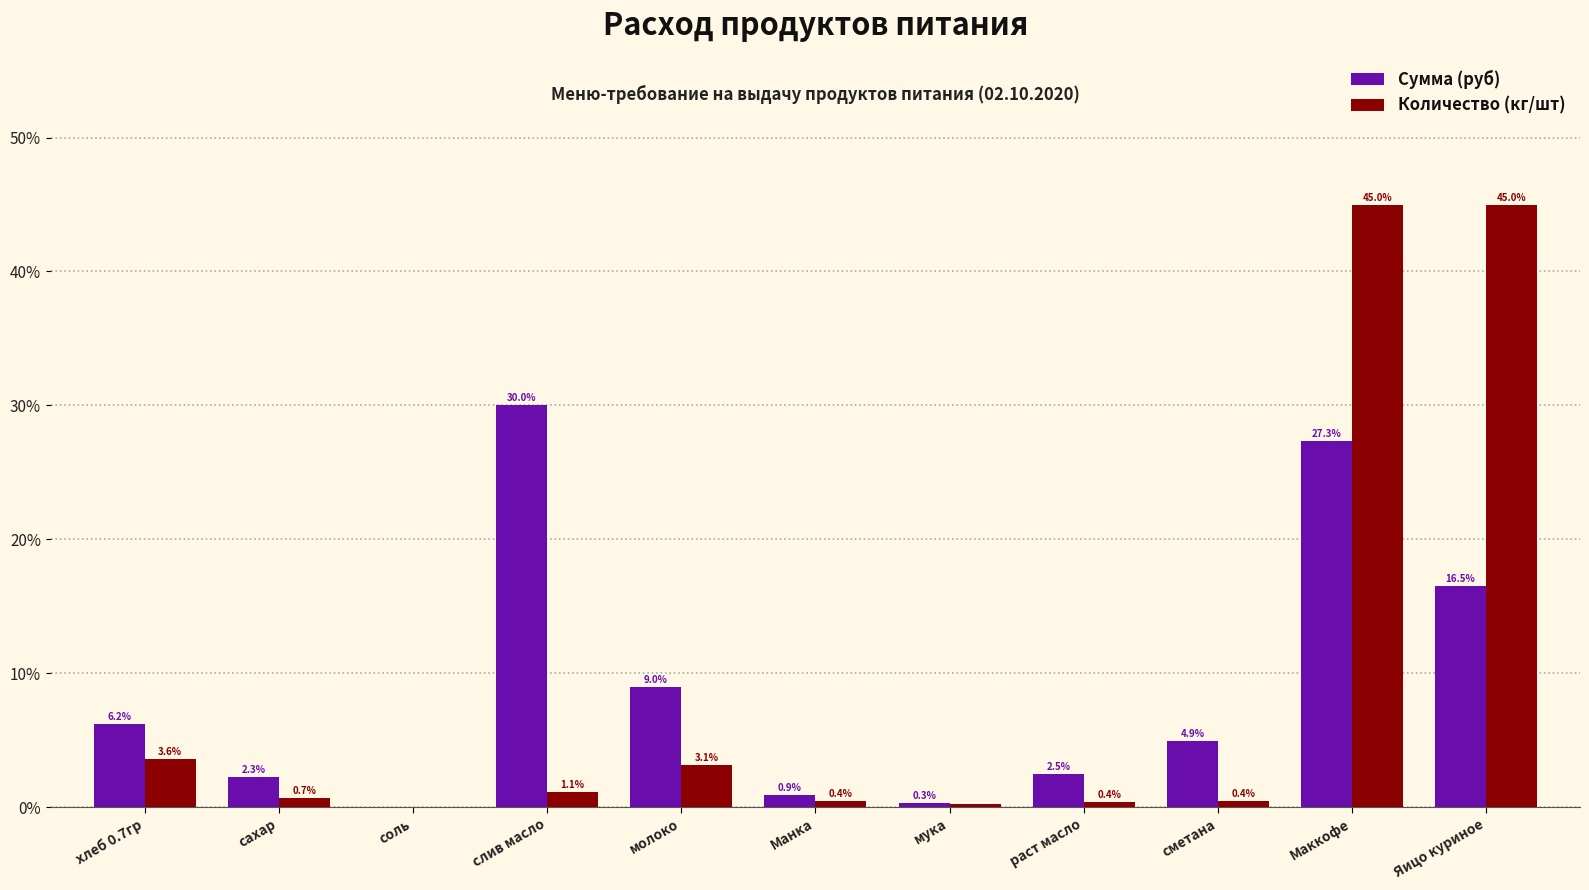

What is the highest value of the Сумма (руб) series?

30.0